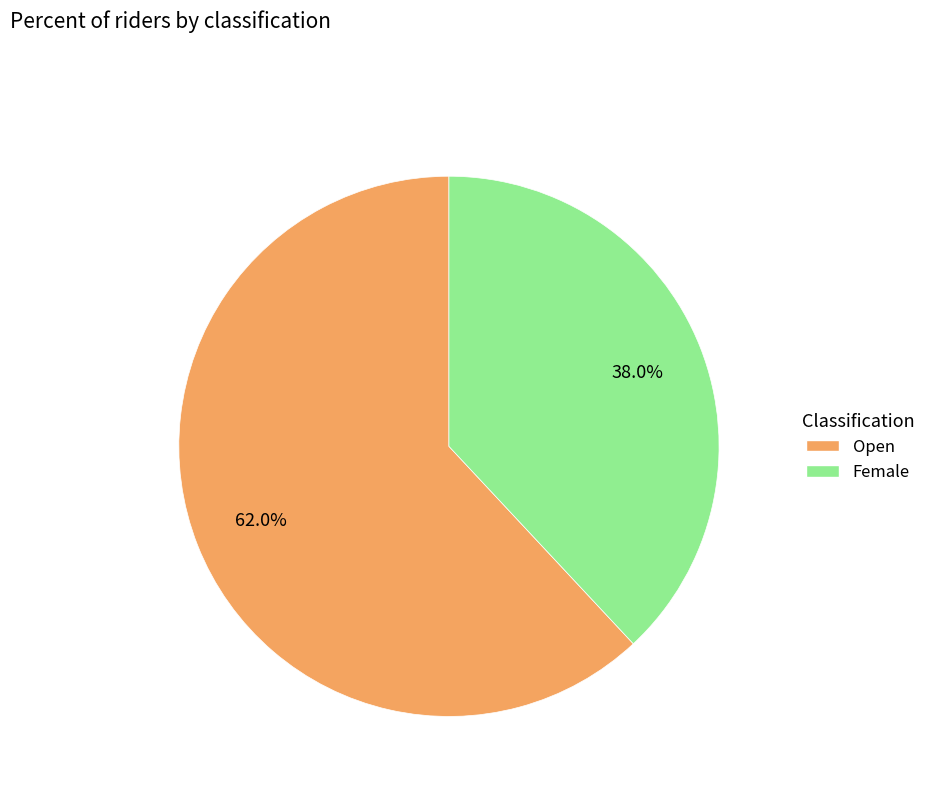

Is there any slice that represents more than half of the pie?

Yes